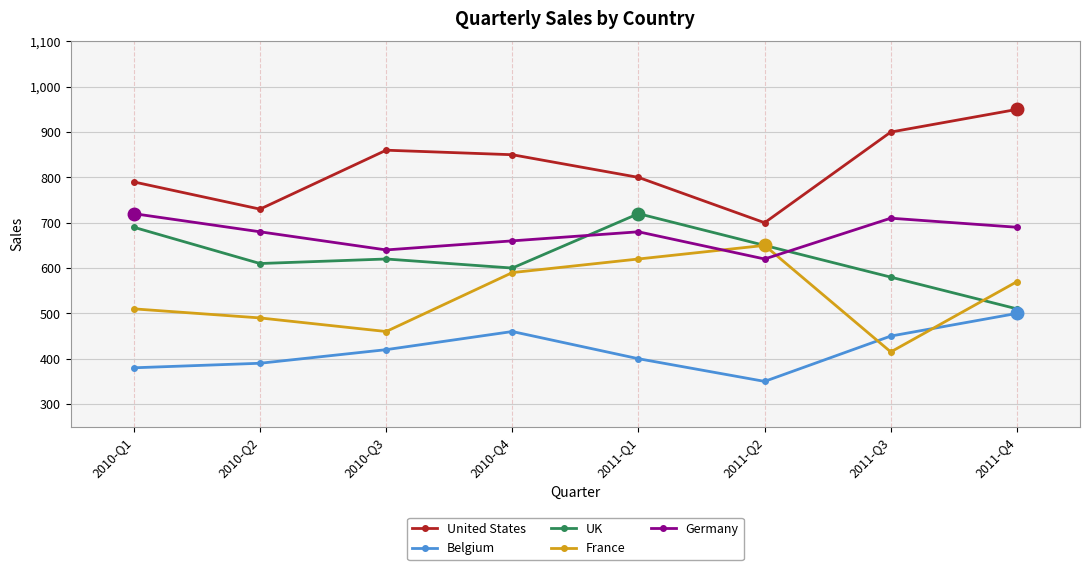

What is the difference between the highest and lowest values at 2010-Q1?

410